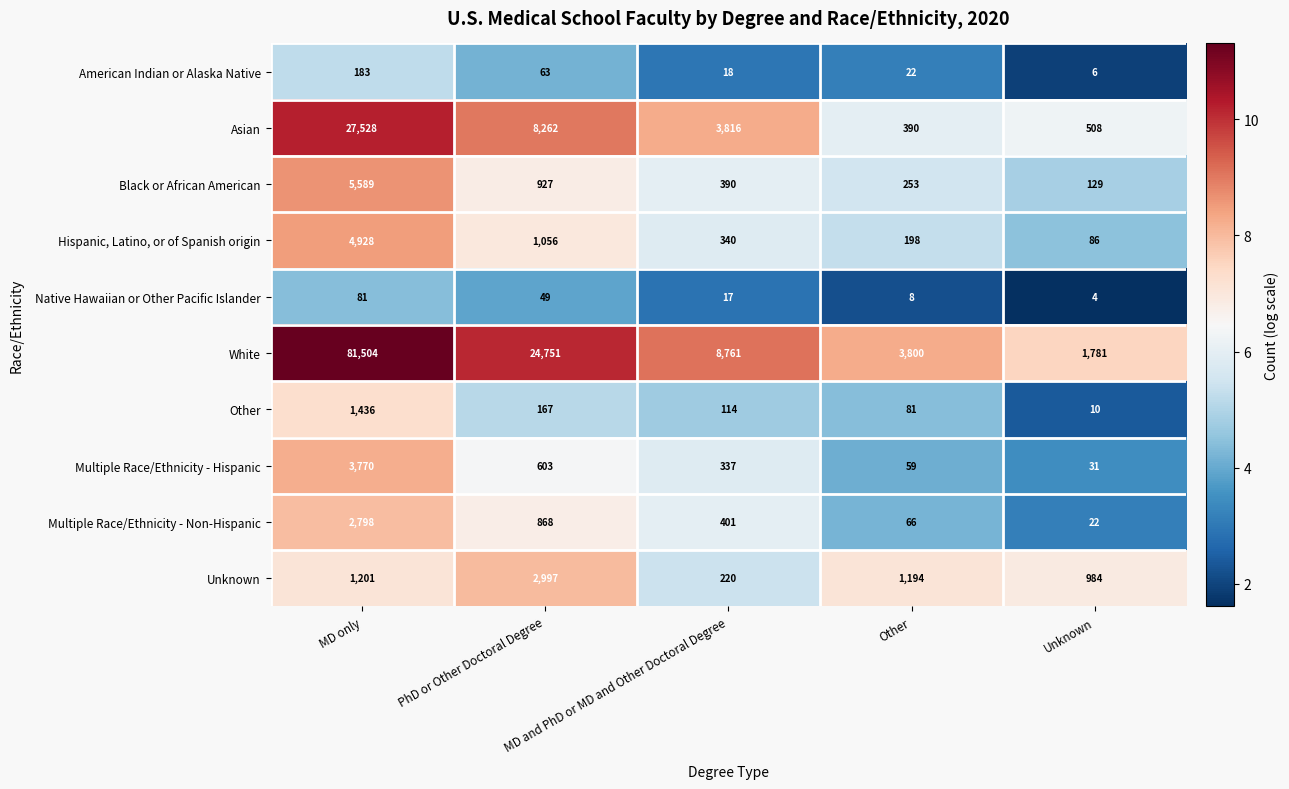

Where does the Other series first go above 114?

MD only